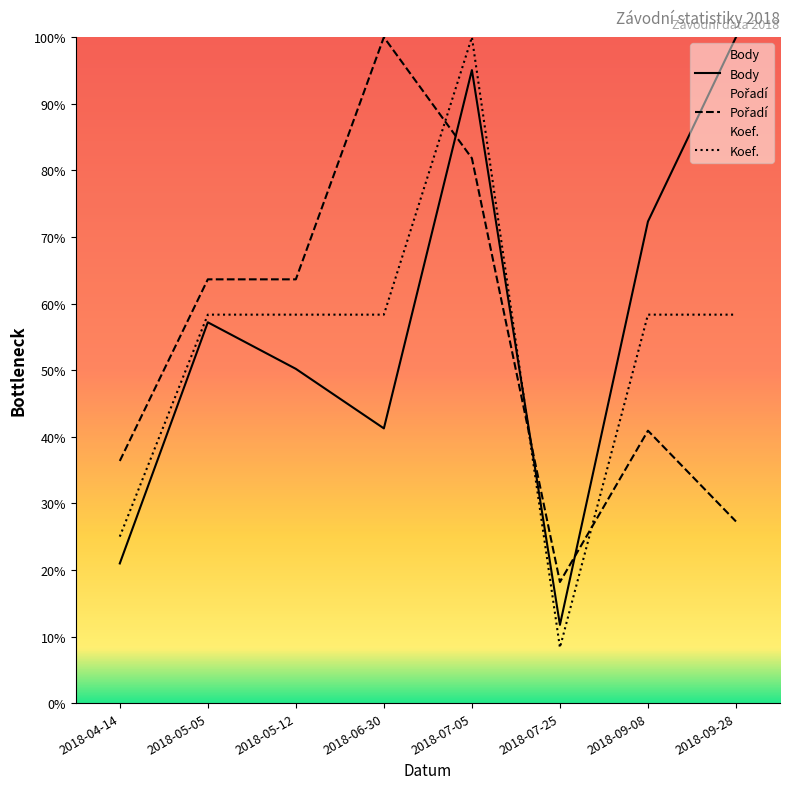

At which category does the chart reach its peak across all series?

2018-09-28